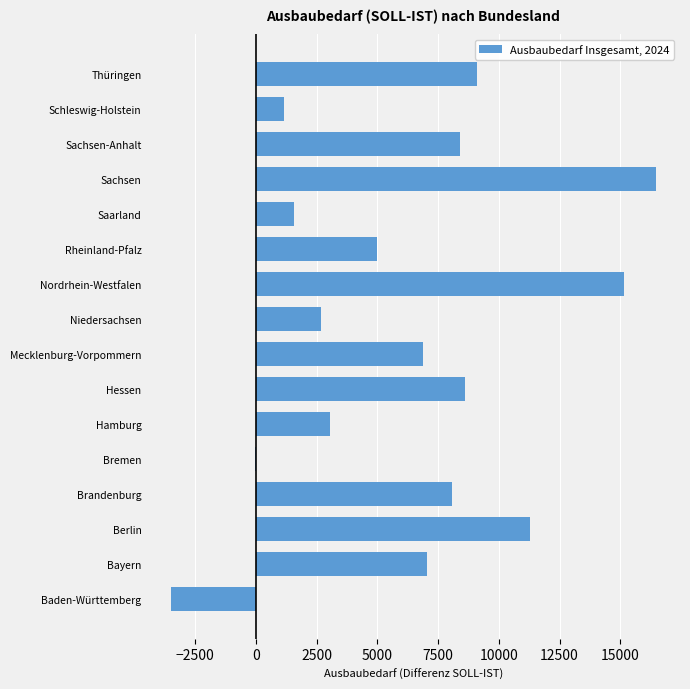

Which category has the highest value across all series?

Sachsen